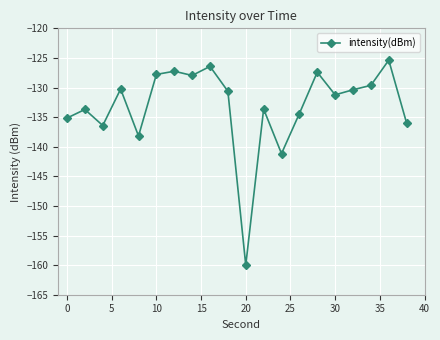

What is the difference between the second highest and second lowest values?

14.7